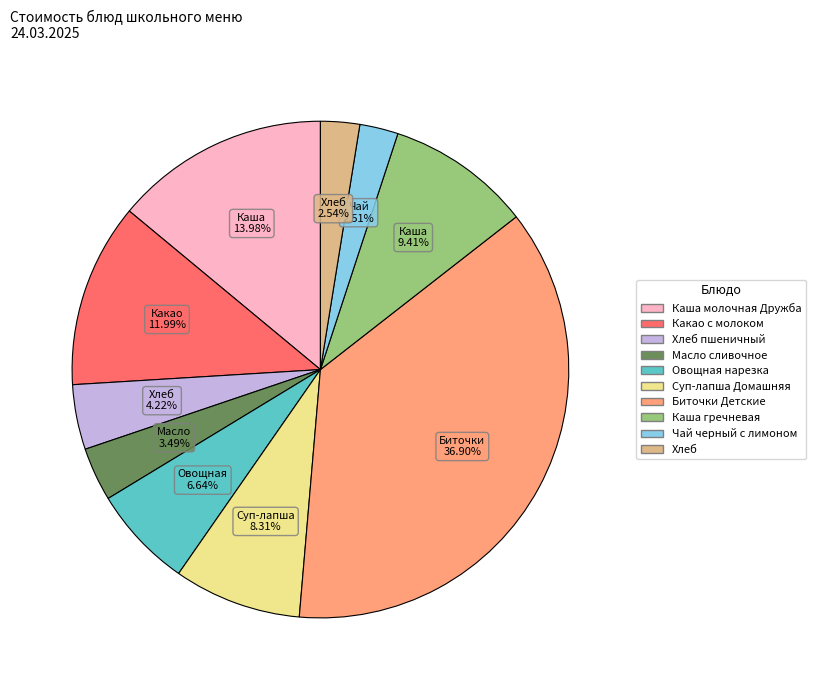

Is there a majority slice in this chart?

No